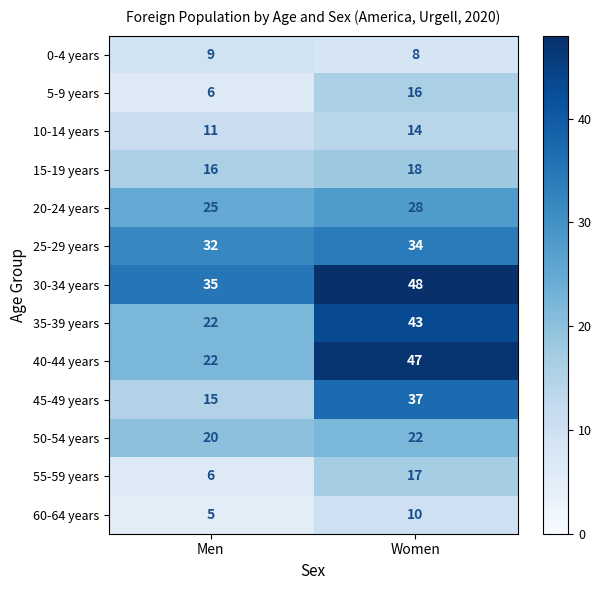

Which series has the largest range (max minus min)?

40-44 years